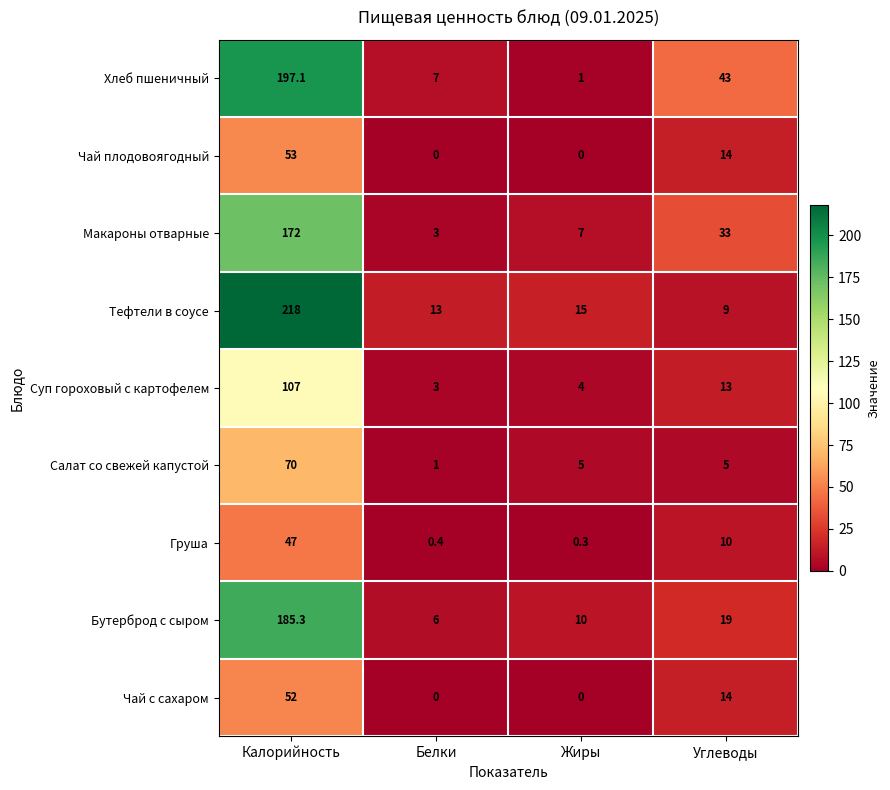

Between Калорийность and Углеводы, which series saw the biggest shift?

Тефтели в соусе